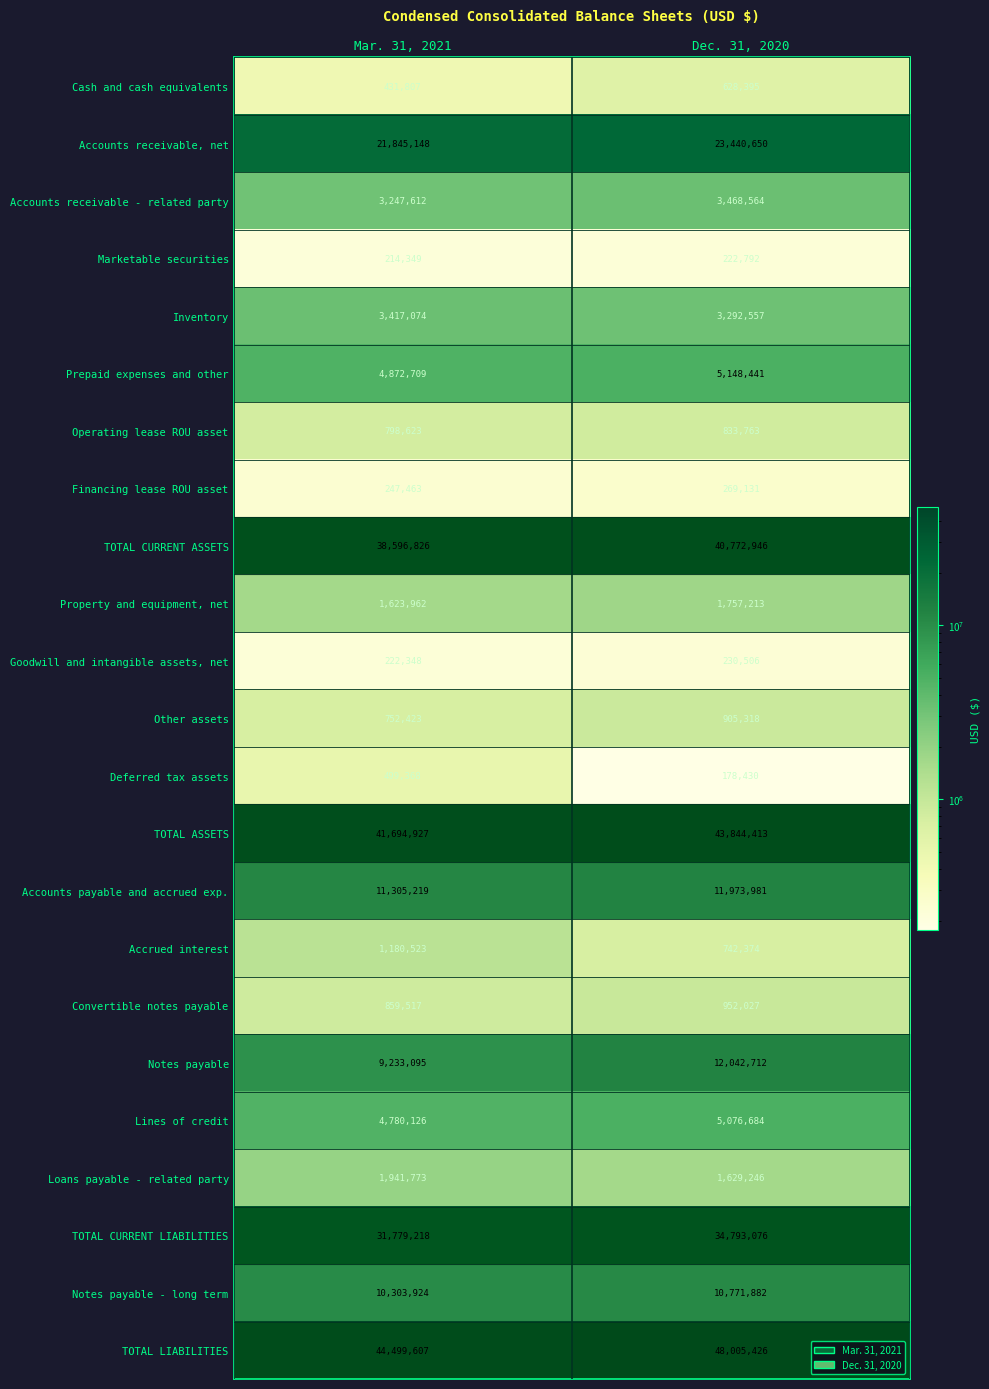

Which category has the lowest value in the Accounts receivable - related party series?

Mar. 31, 2021